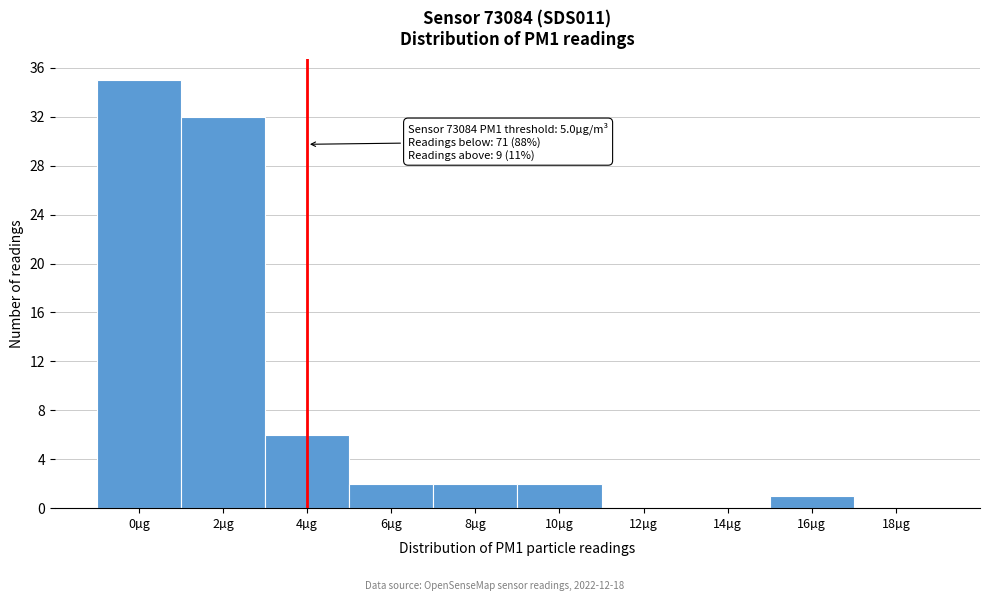

Reading left to right, list all the values displayed in this chart.

0µg=35	2µg=32	4µg=6	6µg=2	8µg=2	10µg=2	12µg=0	14µg=0	16µg=1	18µg=0